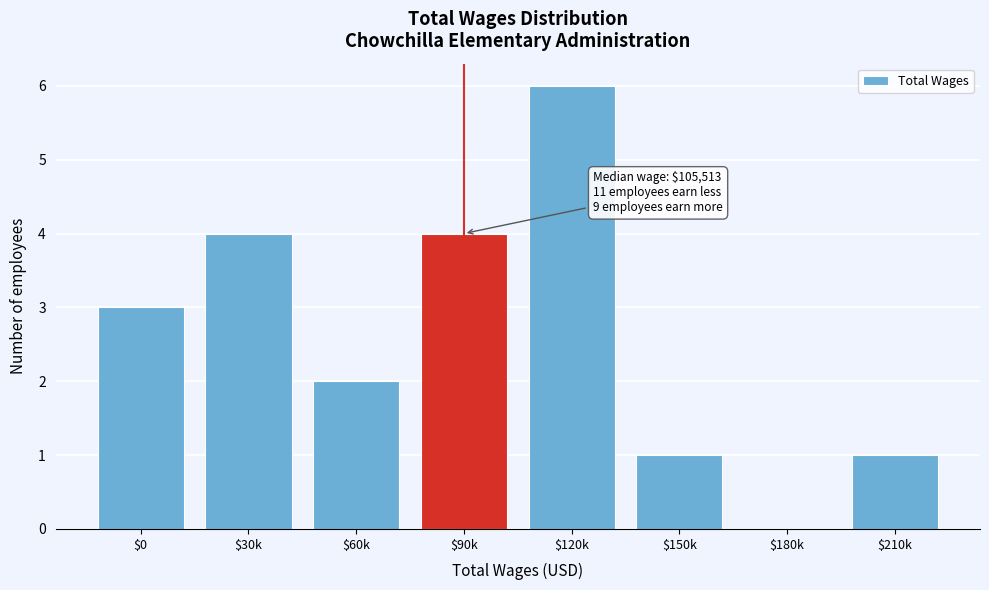

What is the sum of all values?

21